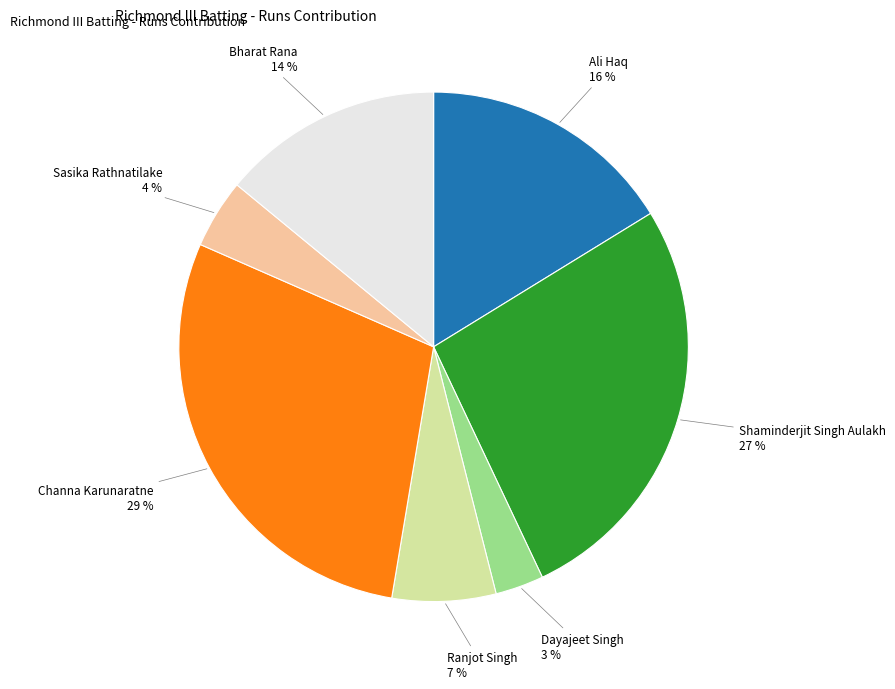

To the nearest percent, what is the difference between the largest and smallest slice percentages?

26%